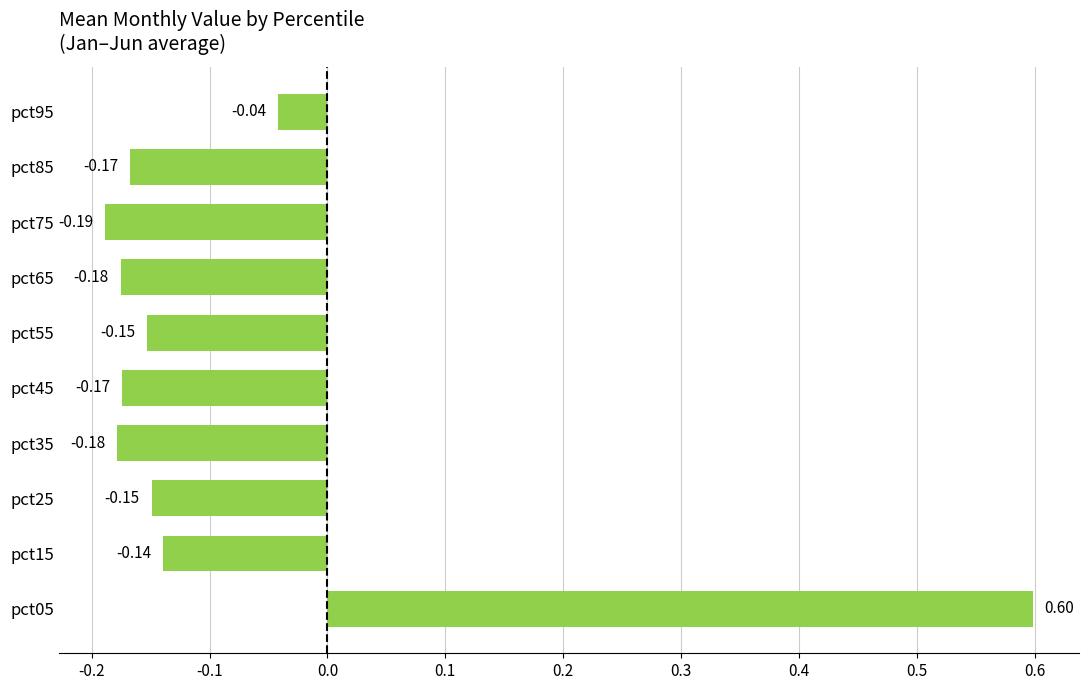

What is the change in value from pct05 to pct85?

-0.8